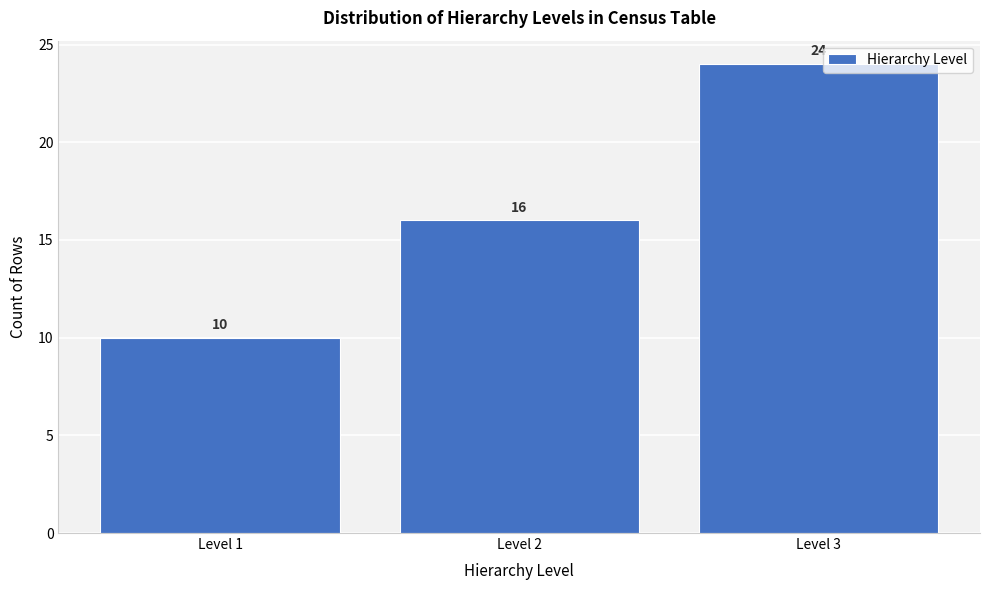

Reading right to left, list all the values displayed in this chart.

Level 3=24	Level 2=16	Level 1=10